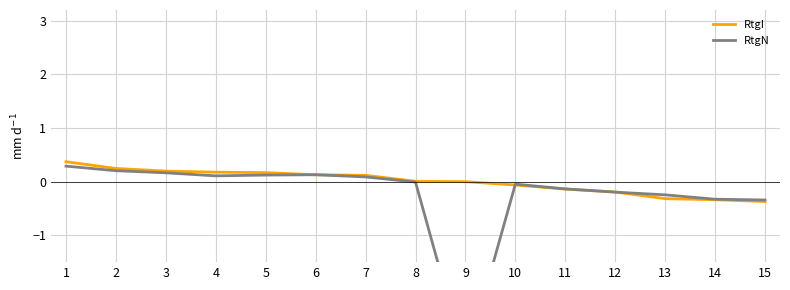

Which series changed the most between 1 and 11?

RtgI